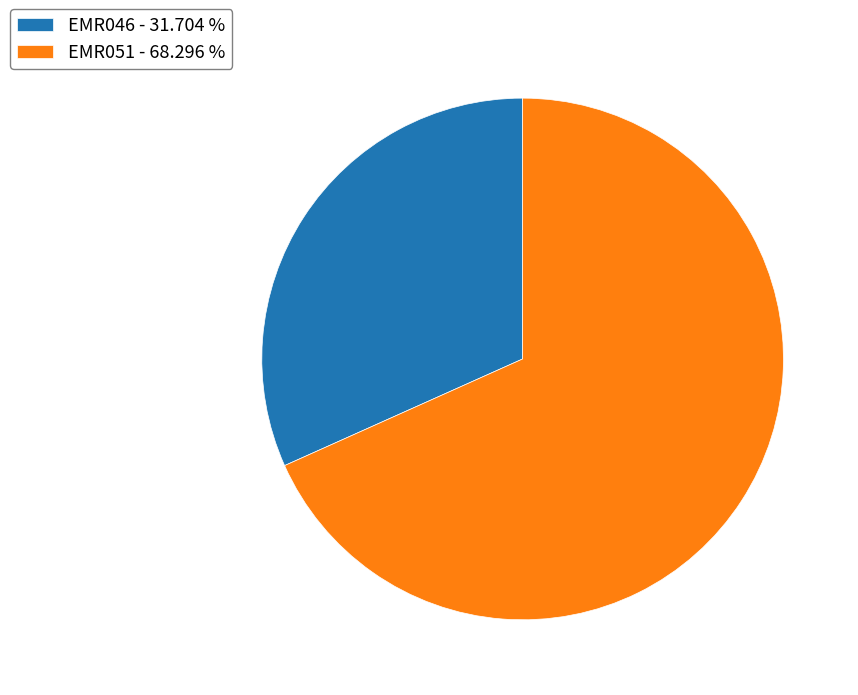

Which category accounts for the majority?

EMR051